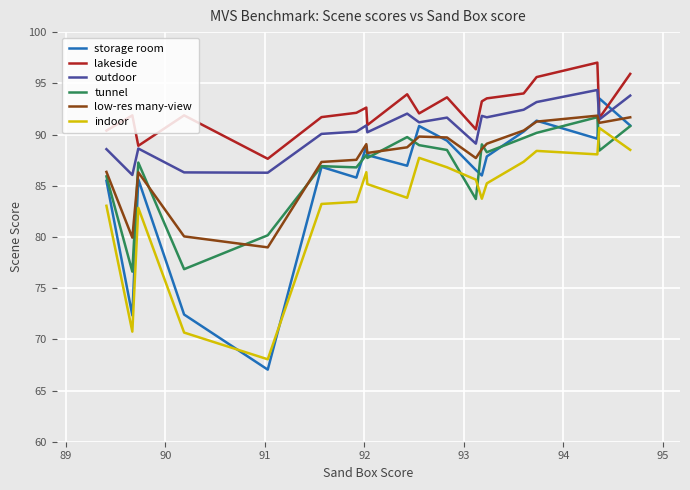

Is it true that indoor equals 35.4 at 90?

False